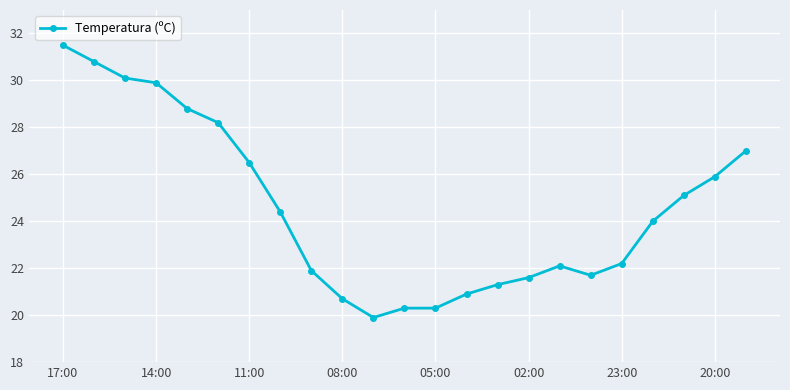

What is the value of the 13th point from the left?

20.3